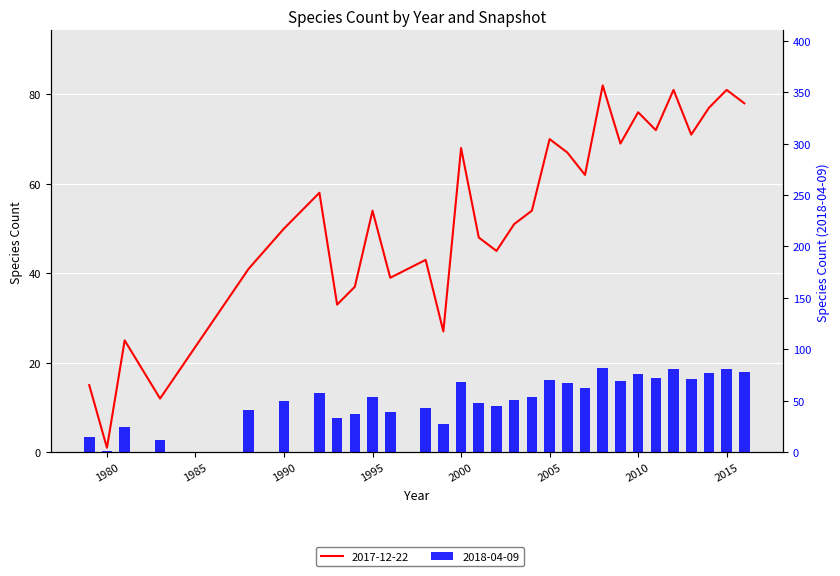

How many data points does each series have?

30